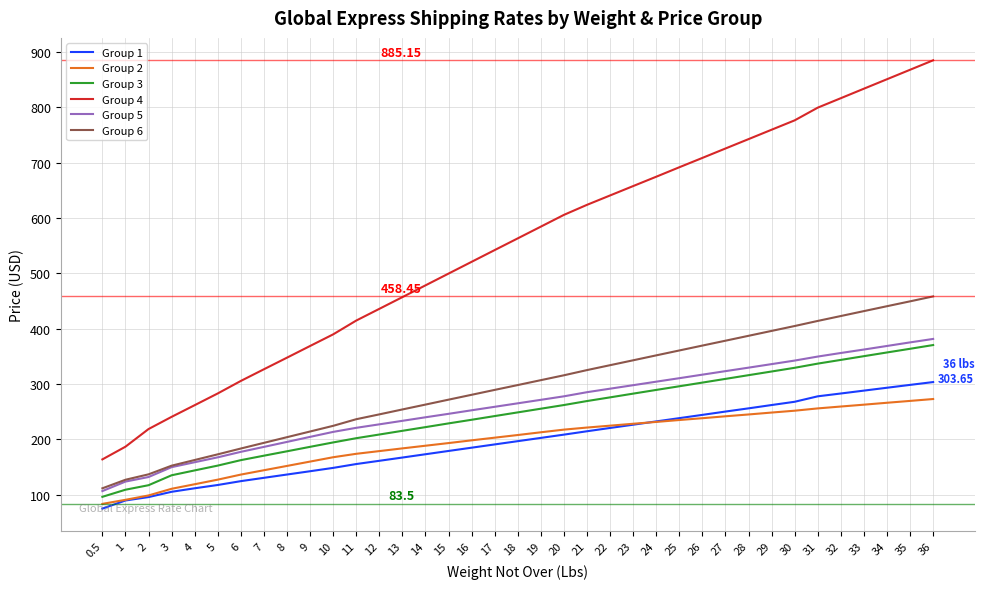

Between 22 and 27, which series saw the biggest shift?

Group 4